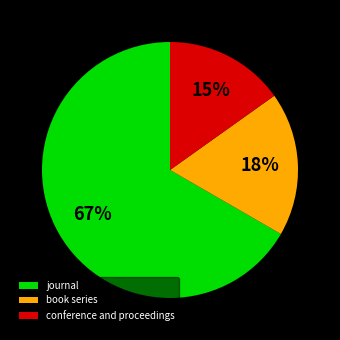

What percentage is the conference and proceedings slice, to the nearest percent?

15%